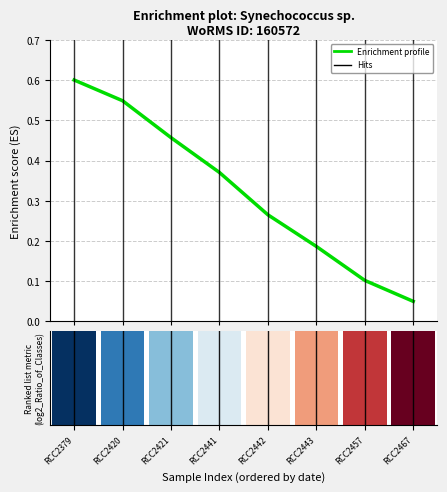

Rank the categories by value from lowest to highest.

RCC2467, RCC2457, RCC2443, RCC2442, RCC2441, RCC2421, RCC2420, RCC2379